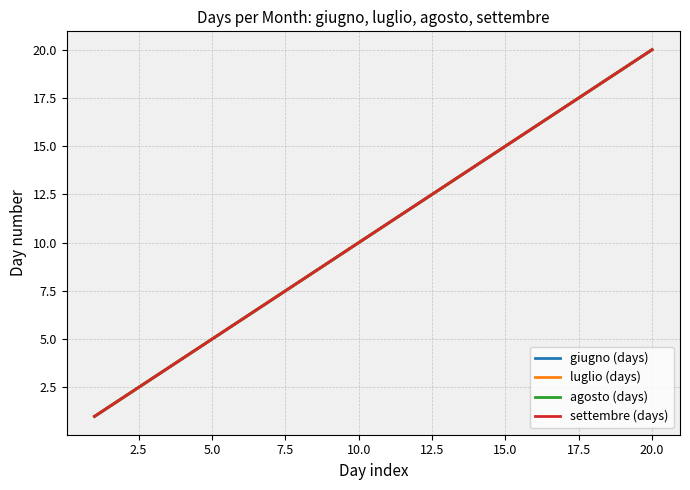

Does the chart have visible grid lines?

Yes